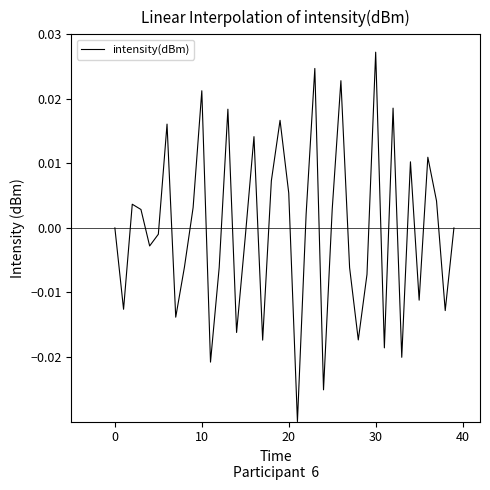

Which category has the lowest value across all series?

21